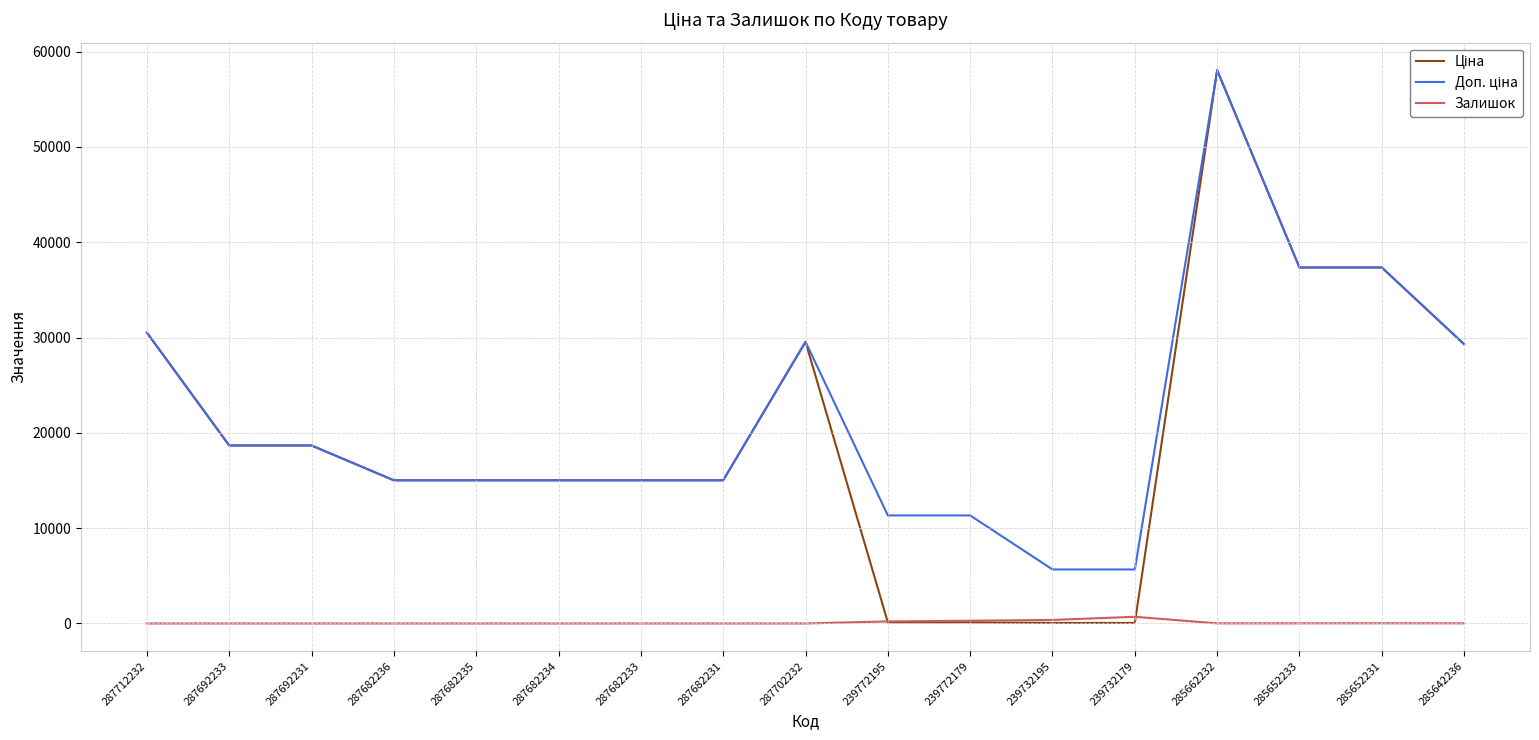

At which category does the chart reach its peak across all series?

285662232